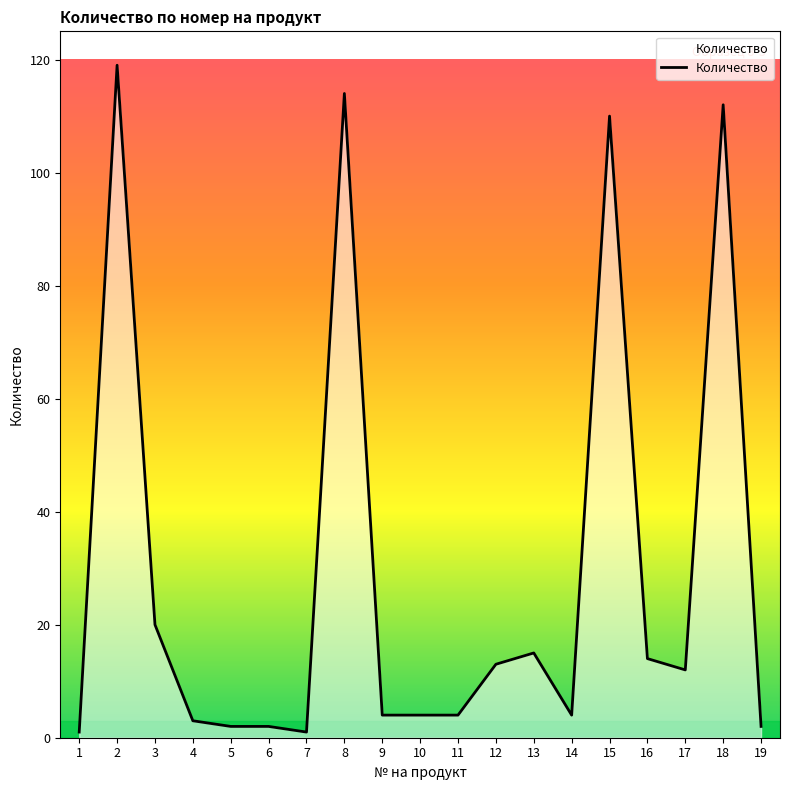

The chart shows a value of 2 at 11. True or false?

False